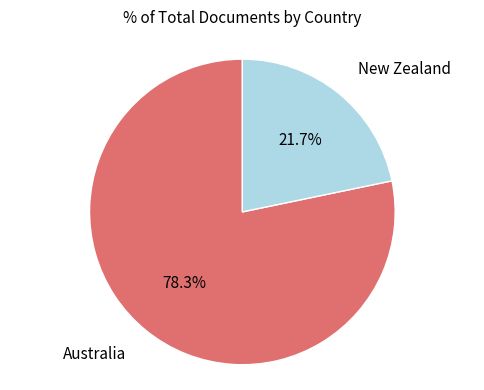

To the nearest percent, what is the difference between the largest and smallest slice percentages?

57%